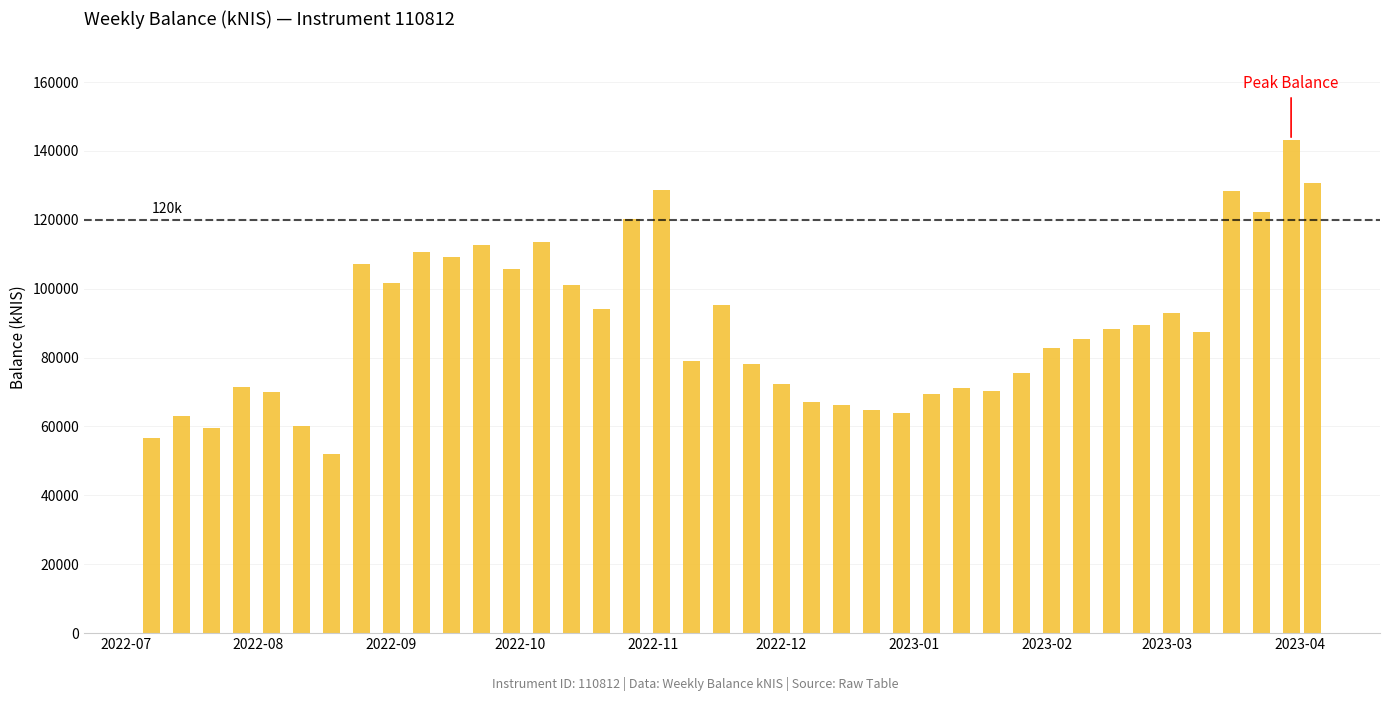

What is the average value?

89039.3